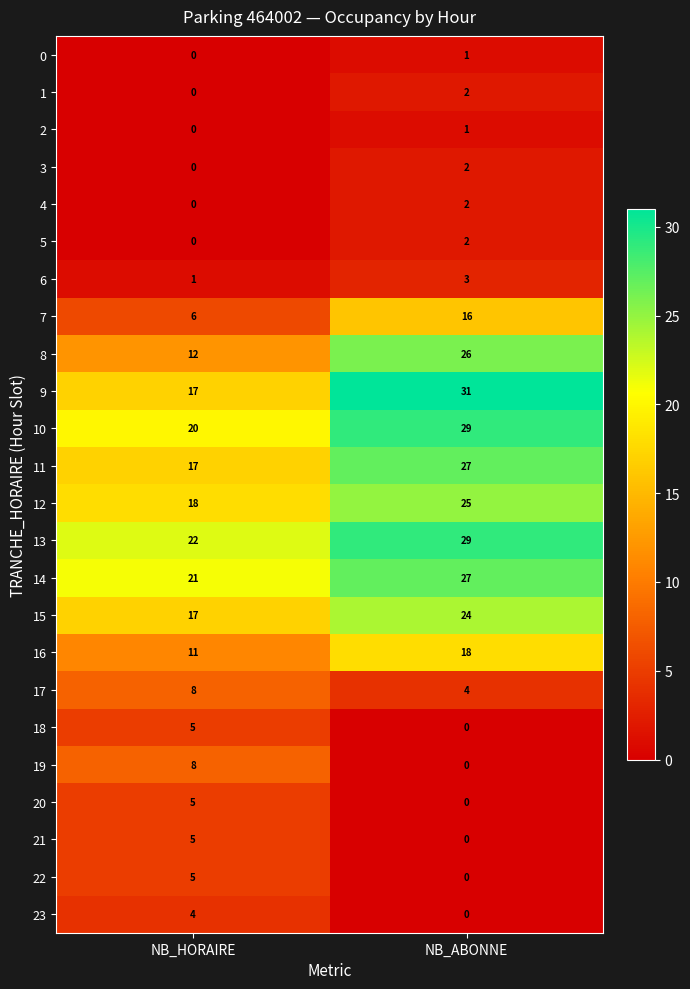

At which label is 16 closest to 14?

NB_HORAIRE